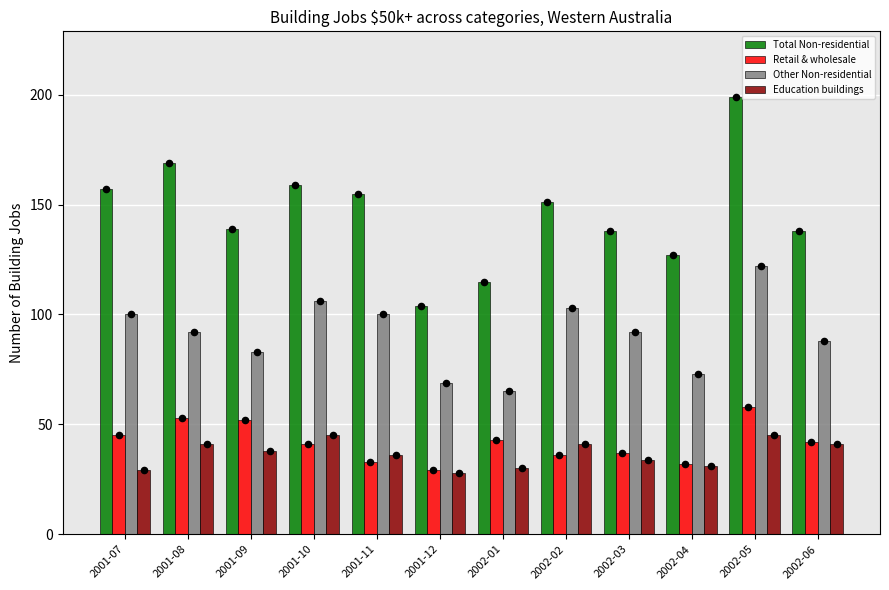

Which series reaches the minimum Y coordinate?

Education buildings